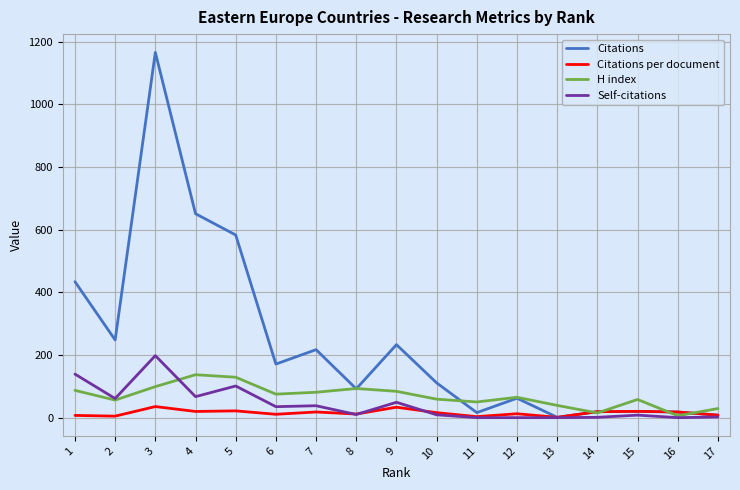

Between 7 and 13, which series saw the biggest shift?

Citations